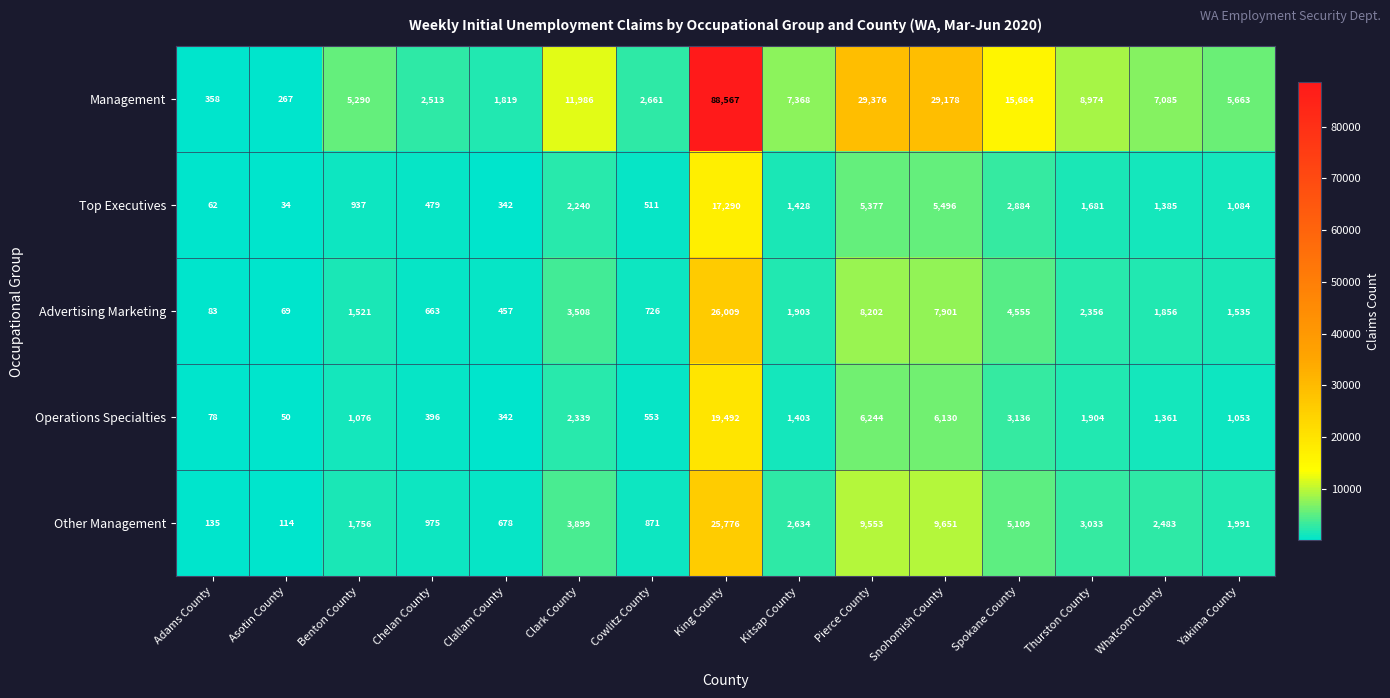

What is the maximum value for Management?

88567